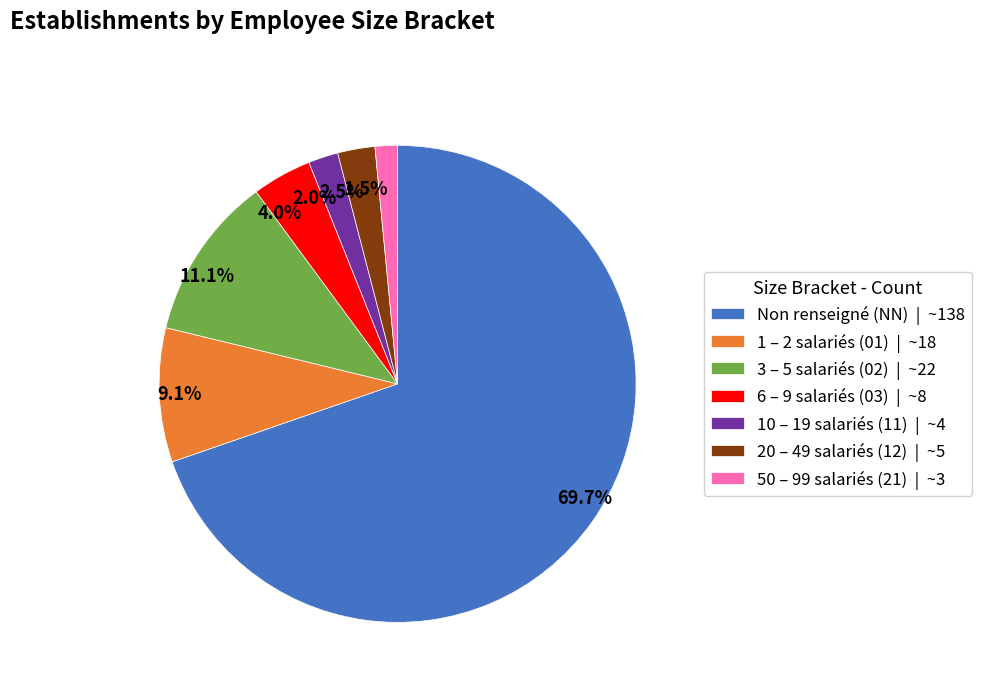

Which has a higher value, 11.1% or 2.0%?

11.1%